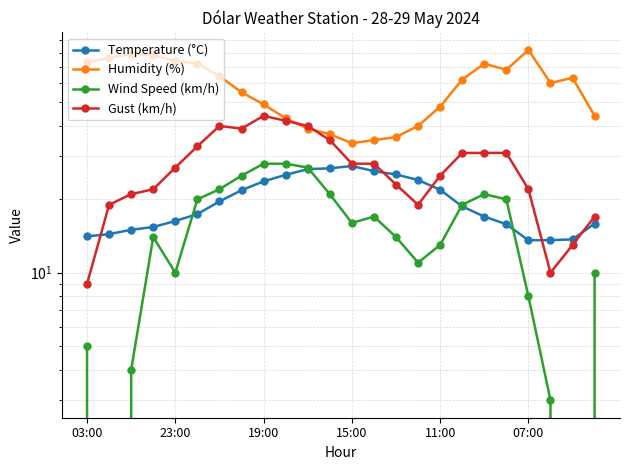

How many lines are shown in the chart?

4